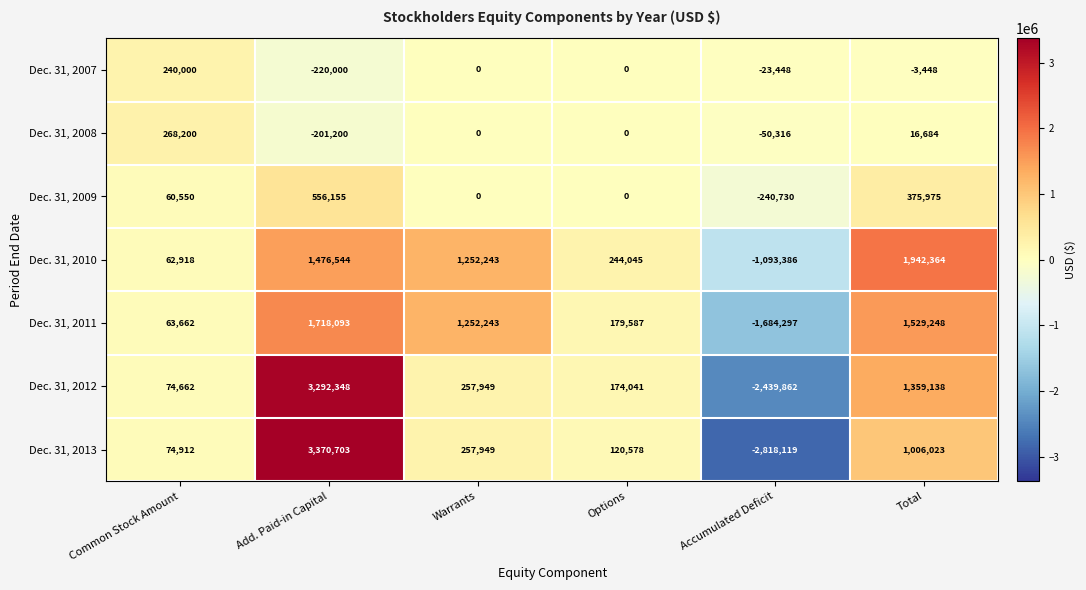

How many distinct data groups are displayed?

7